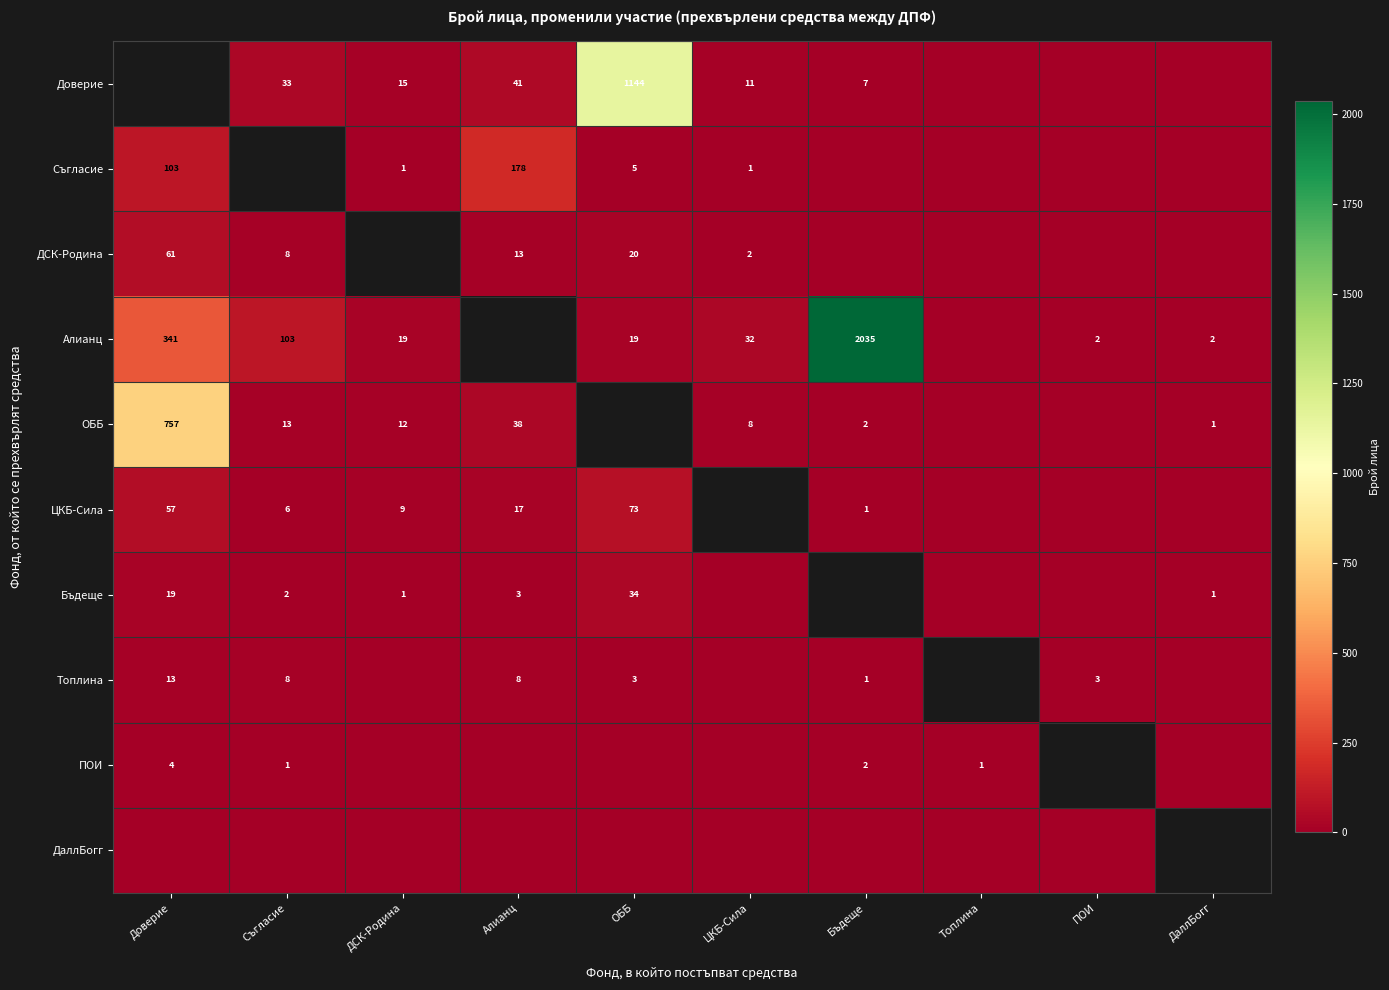

Between ЦКБ-Сила and ПОИ, which is larger?

ЦКБ-Сила